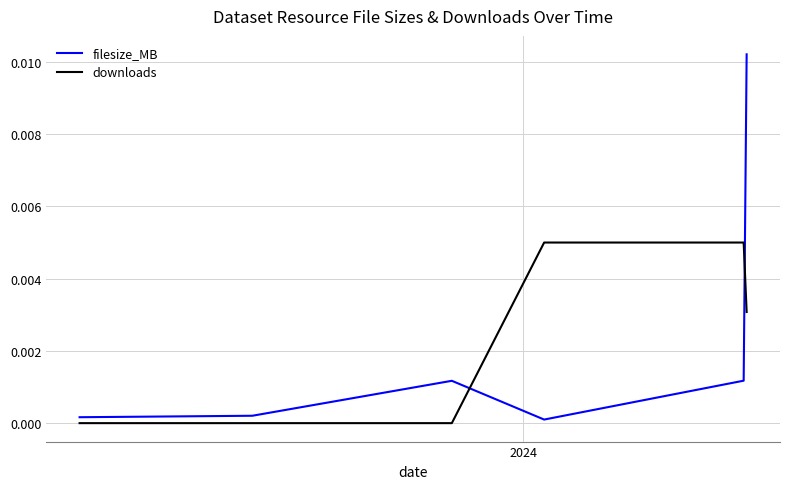

What are all the series names shown in the legend?

filesize_MB, downloads